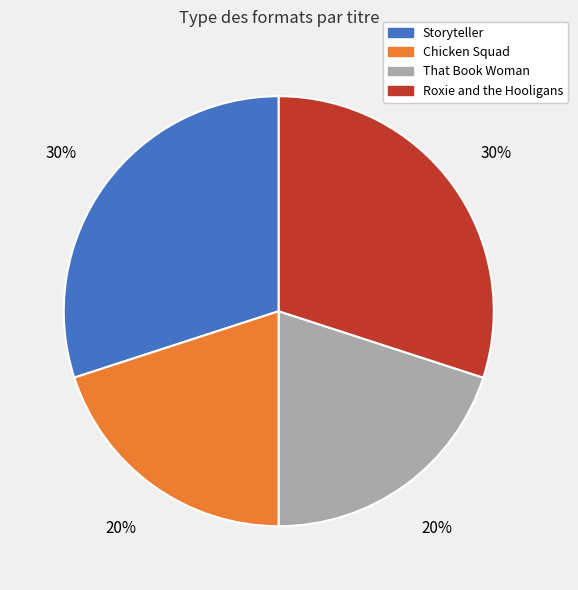

Which has a higher value, Roxie and the Hooligans or Chicken Squad?

Roxie and the Hooligans